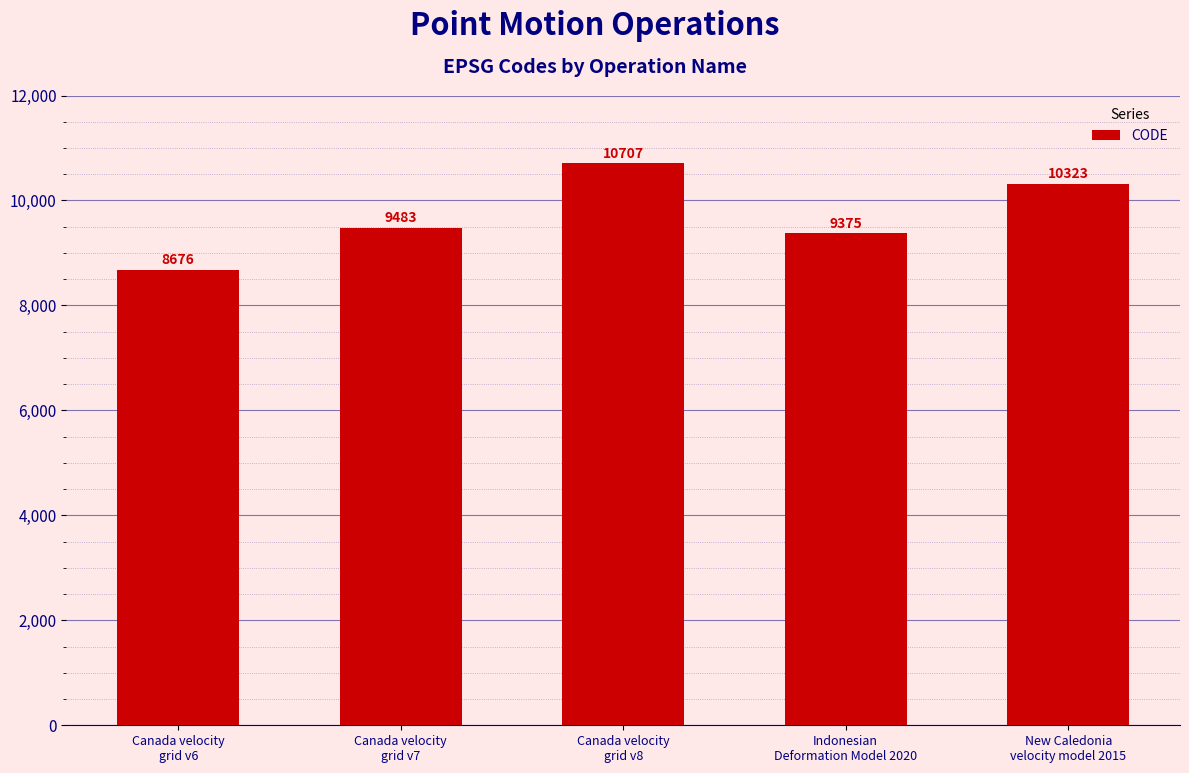

Reading left to right, what are all the values shown in this chart?

Canada velocity
grid v6=8676	Canada velocity
grid v7=9483	Canada velocity
grid v8=10707	Indonesian
Deformation Model 2020=9375	New Caledonia
velocity model 2015=10323